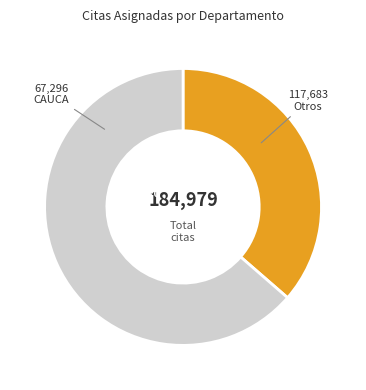

Do NARIÑO and QUINDIO together represent more than half of the pie?

No